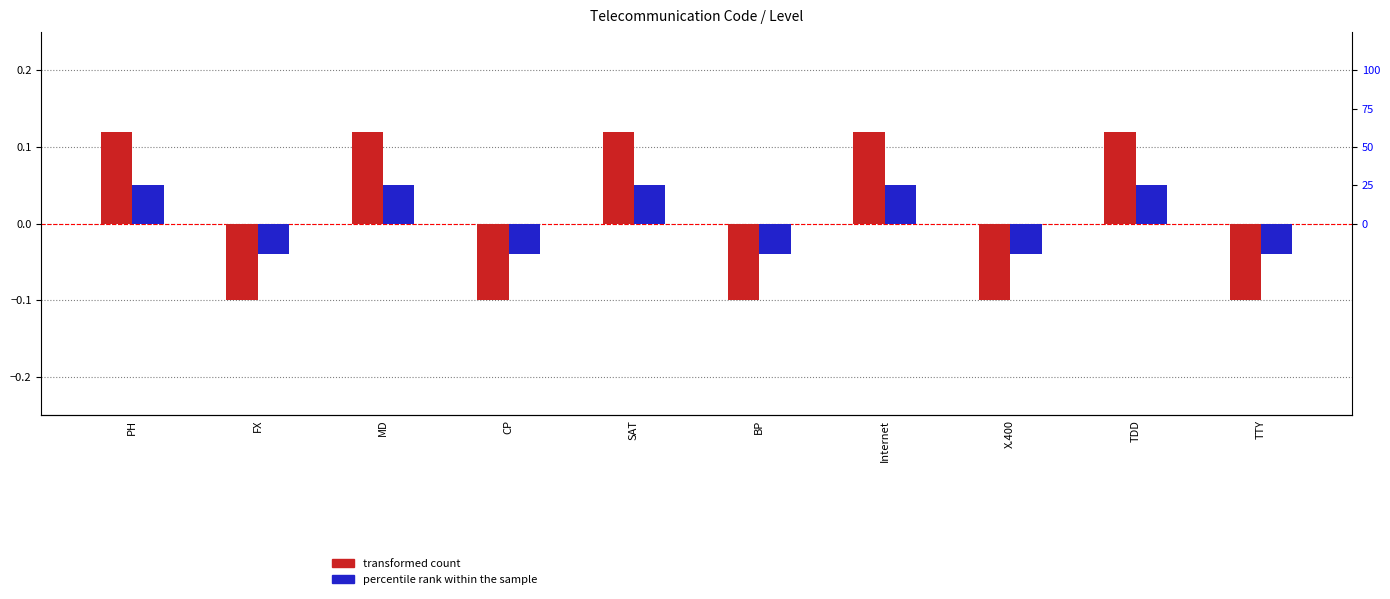

The value of transformed count at MD is 0.2. True or false?

False